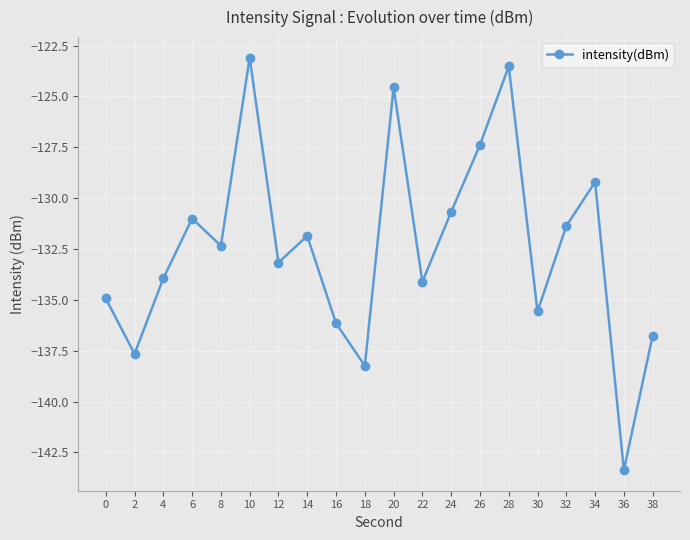

True or false: the data shows -195.3 at 10.

False